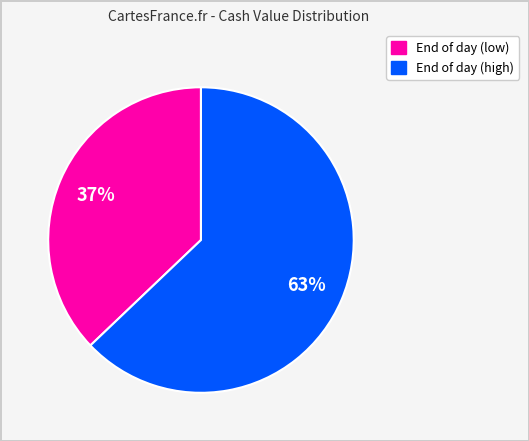

Is there a majority slice in this chart?

Yes